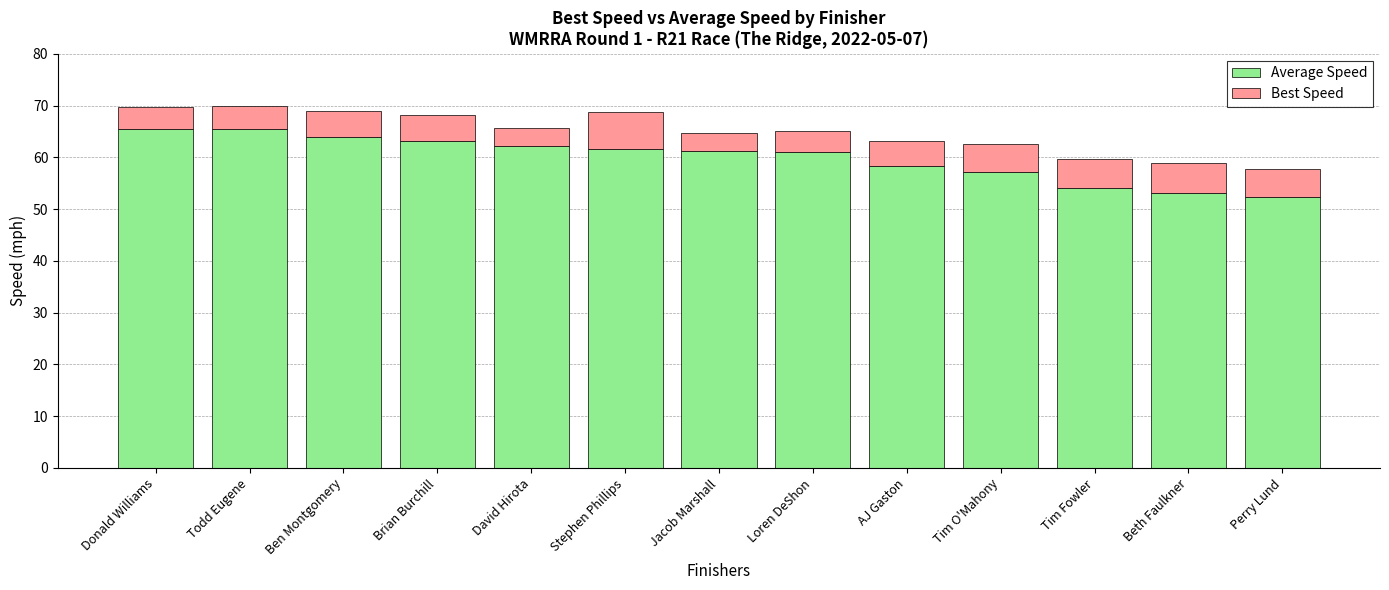

What is the average value of the Average Speed series?

59.9